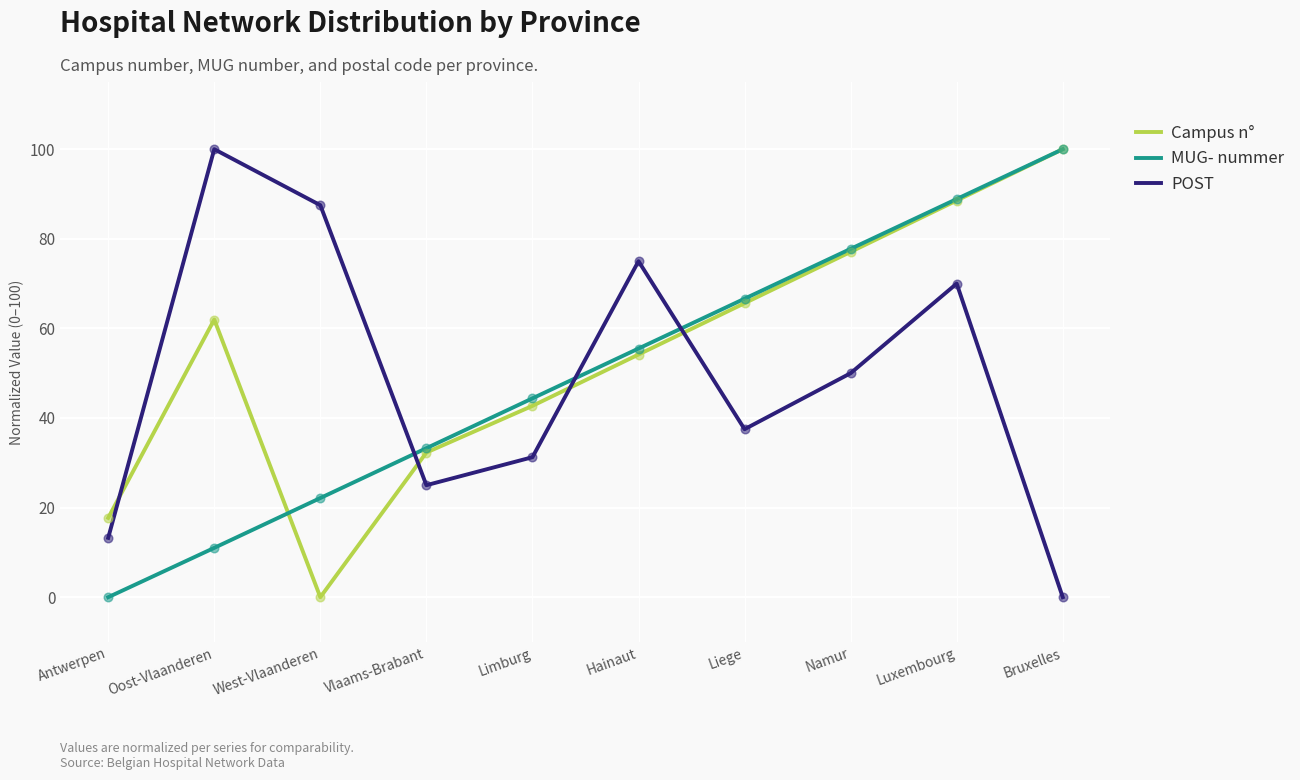

What are all the series names shown in the legend?

Campus n°, MUG- nummer, POST